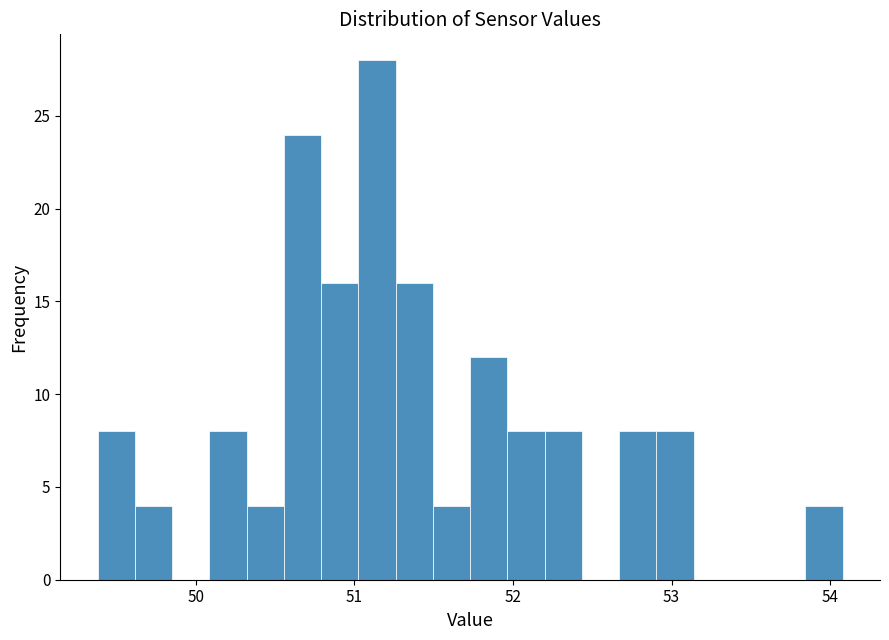

Read against the x-axis, roughly where is the centre of the tallest bar?

51.1